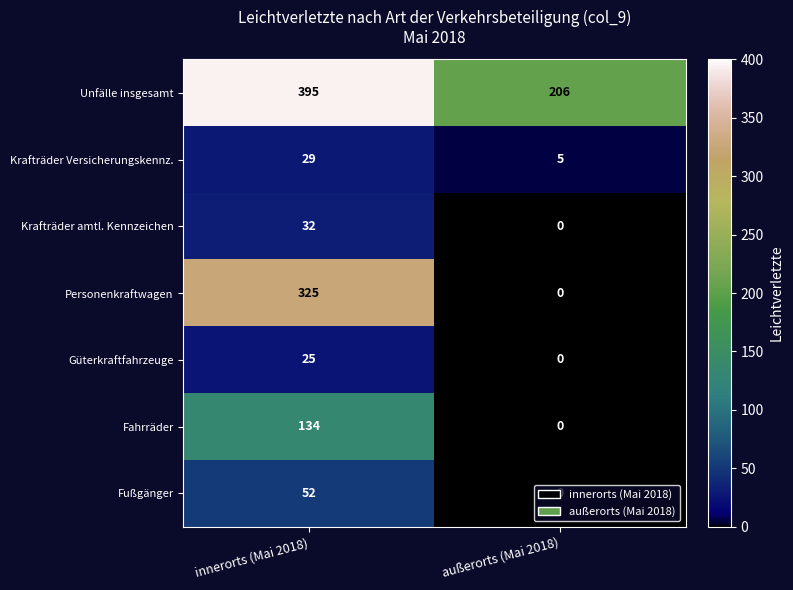

Between innerorts (Mai 2018) and außerorts (Mai 2018), which series saw the biggest shift?

Personenkraftwagen